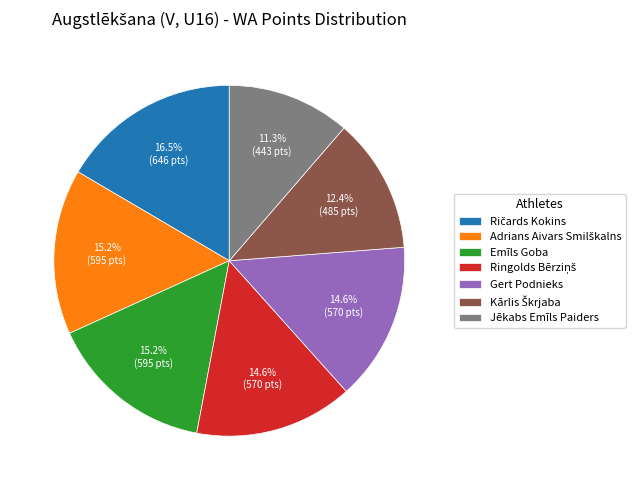

To the nearest percent, what is the average slice percentage?

14%